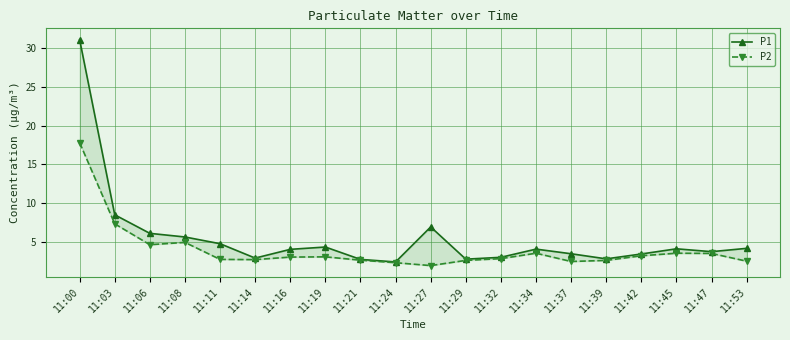

How many lines are shown in the chart?

2